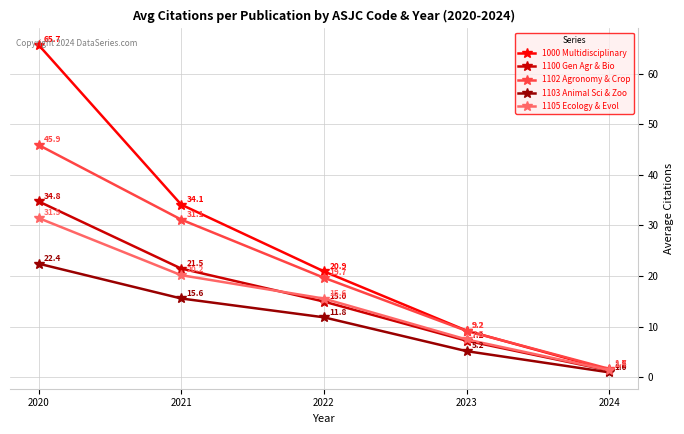

True or false: 1000 Multidisciplinary and 1103 Animal Sci & Zoo cross at least once.

False